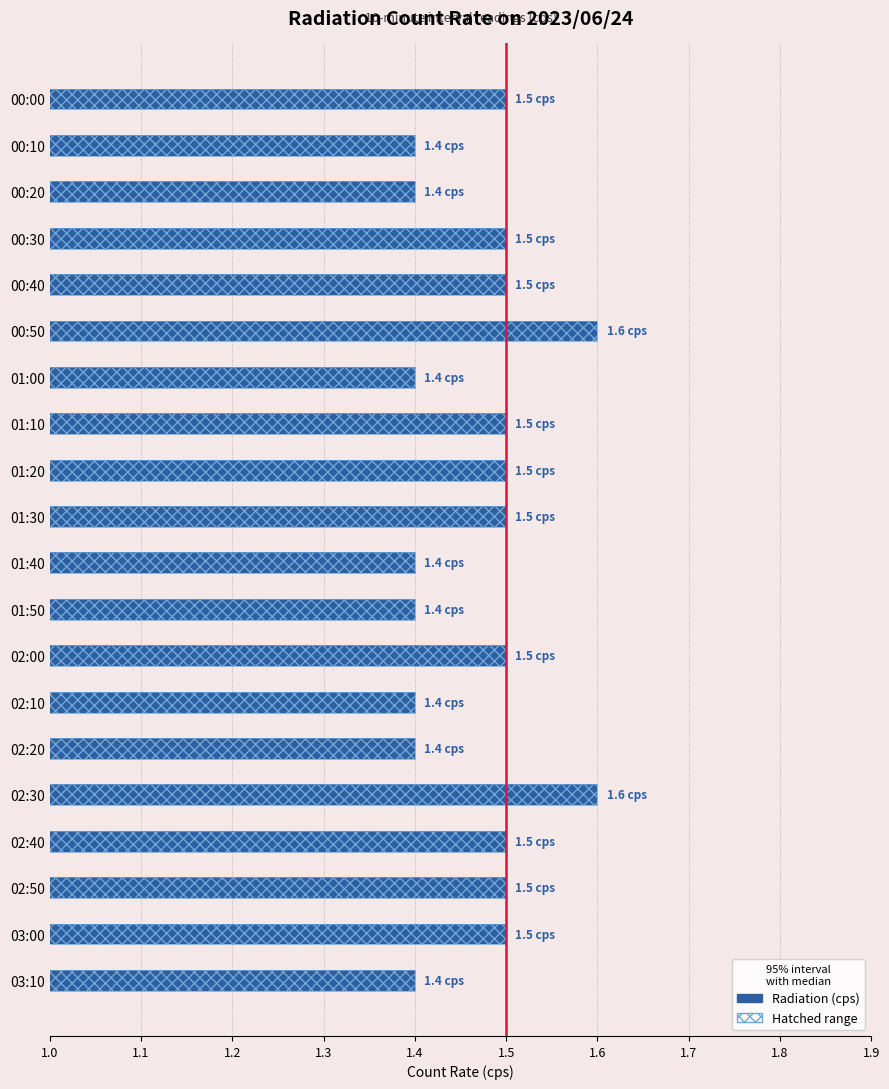

What is the difference between the maximum and minimum values?

0.2